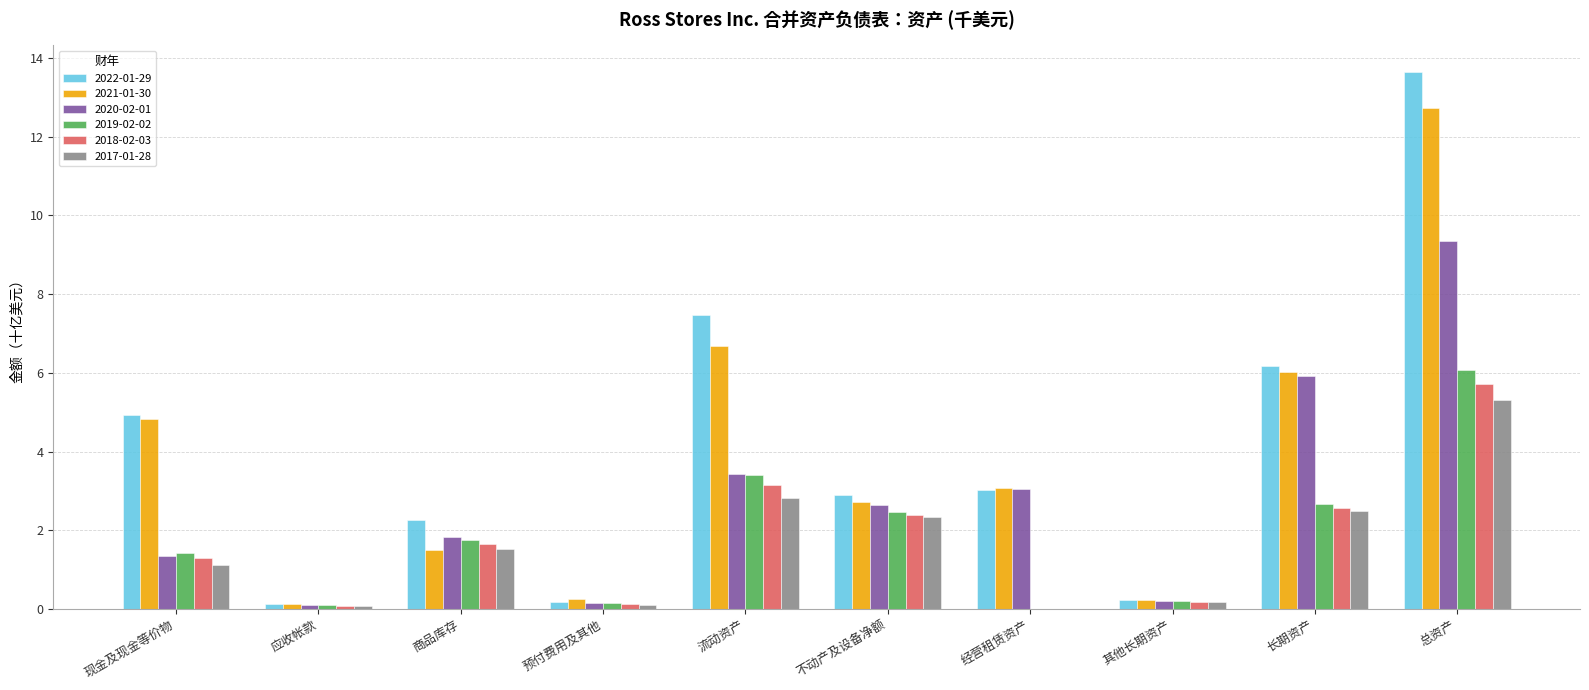

The 2017-01-28 series shows 0.0 at 经营租赁资产. True or false?

True